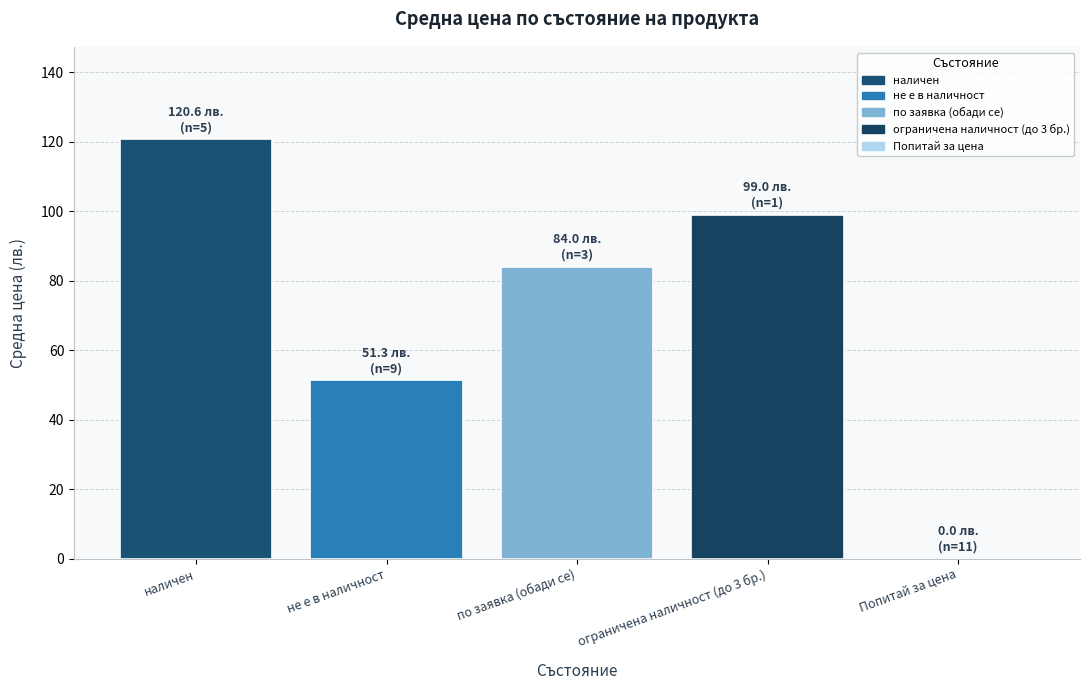

Reading left to right, list all the values displayed in this chart.

наличен=120.6	не е в наличност=51.3	по заявка (обади се)=84.0	ограничена наличност (до 3 бр.)=99.0	Попитай за цена=0.0